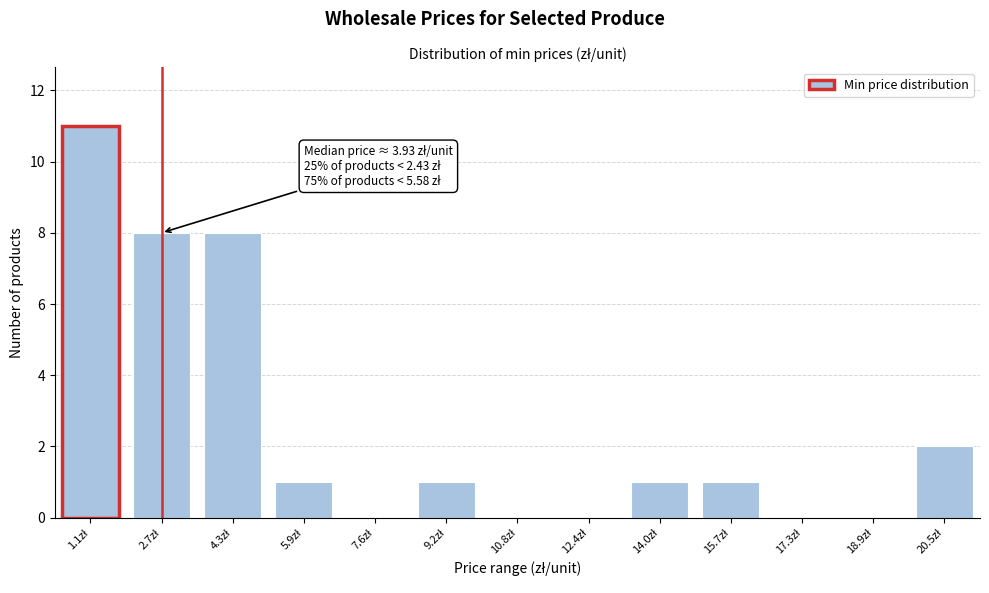

What is the sum of all values?

33